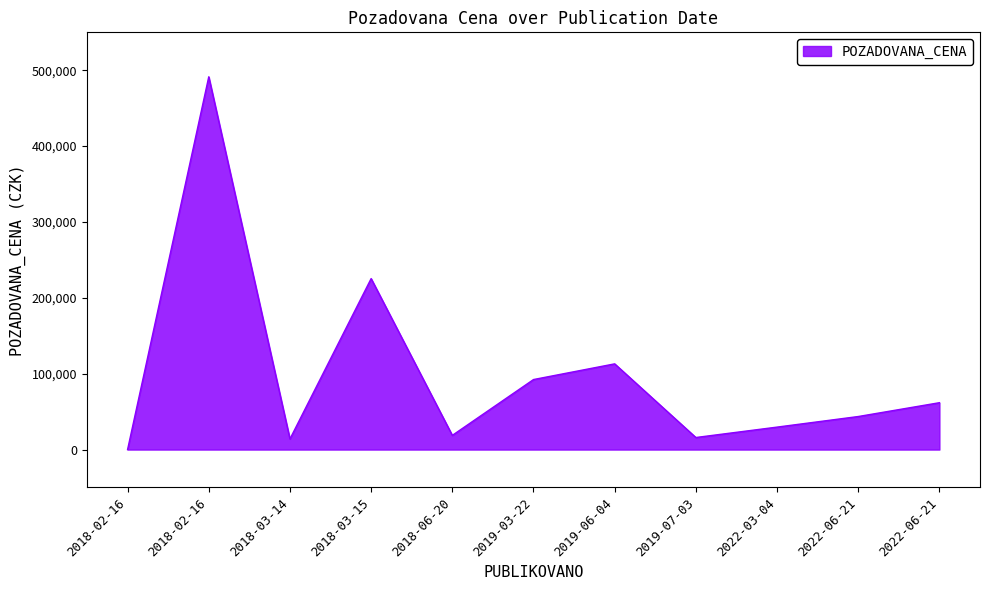

How many series are shown in this chart?

1